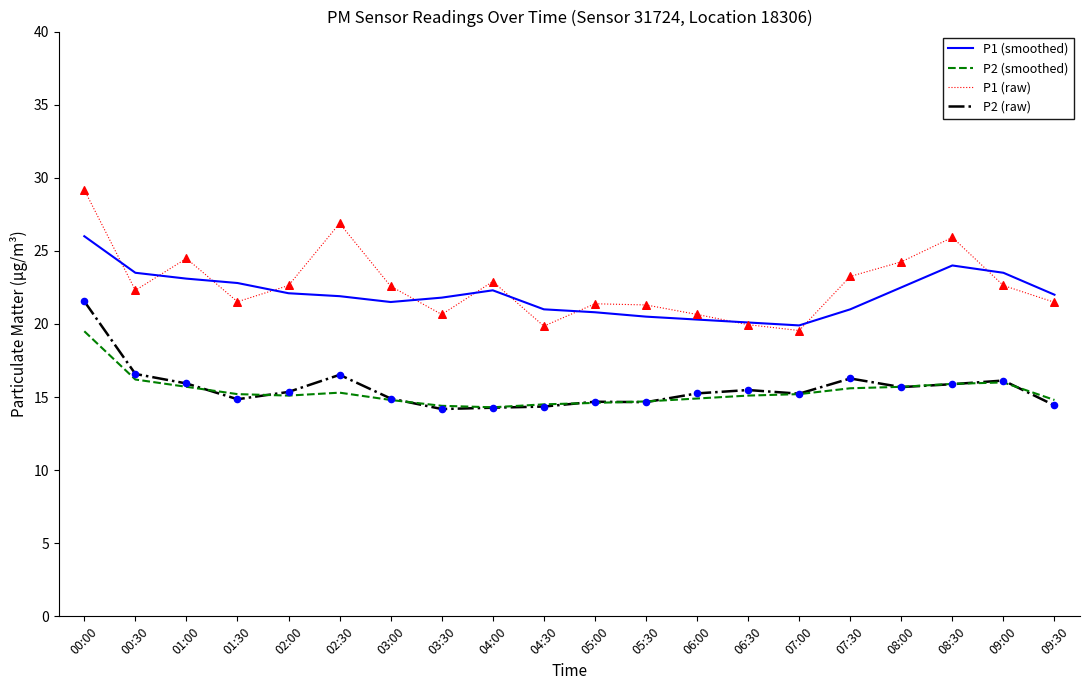

What is the total value across all series at 02:30?

80.6